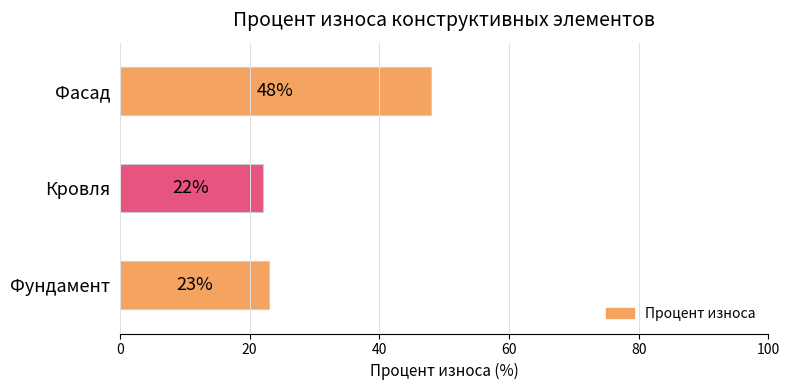

The chart shows a value of 48 at Фасад. True or false?

True